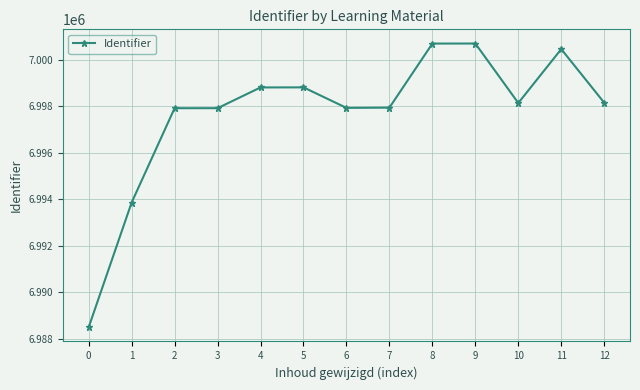

What is the minimum value shown in the chart?

6988491